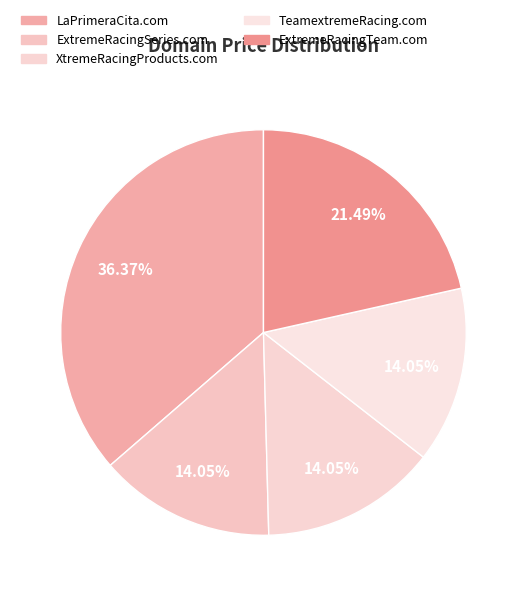

Is there any slice that represents more than half of the pie?

No